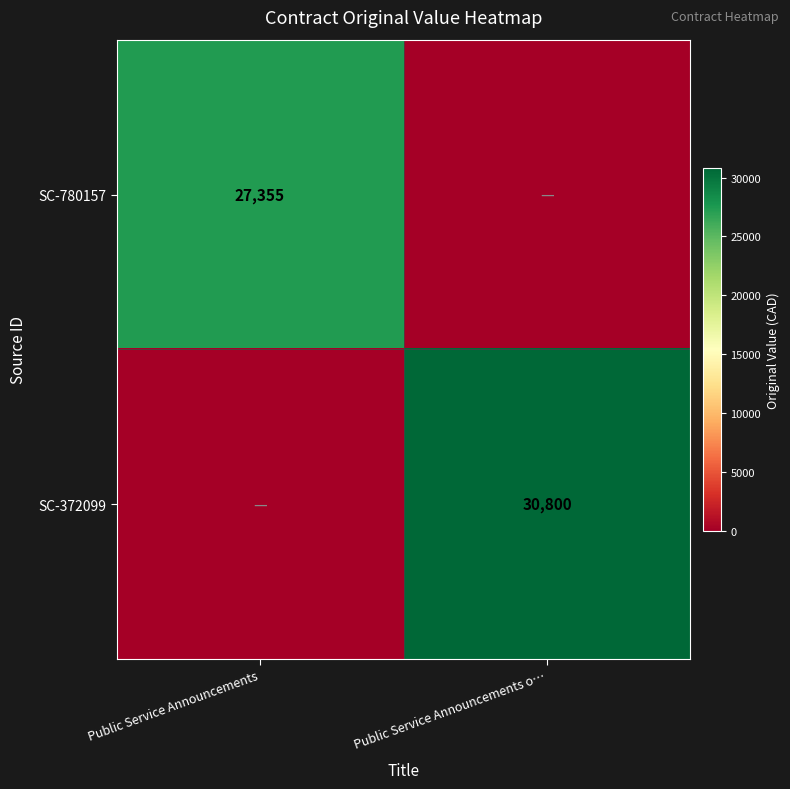

The SC-780157 series shows 8624 at Public Service Announcements. True or false?

False